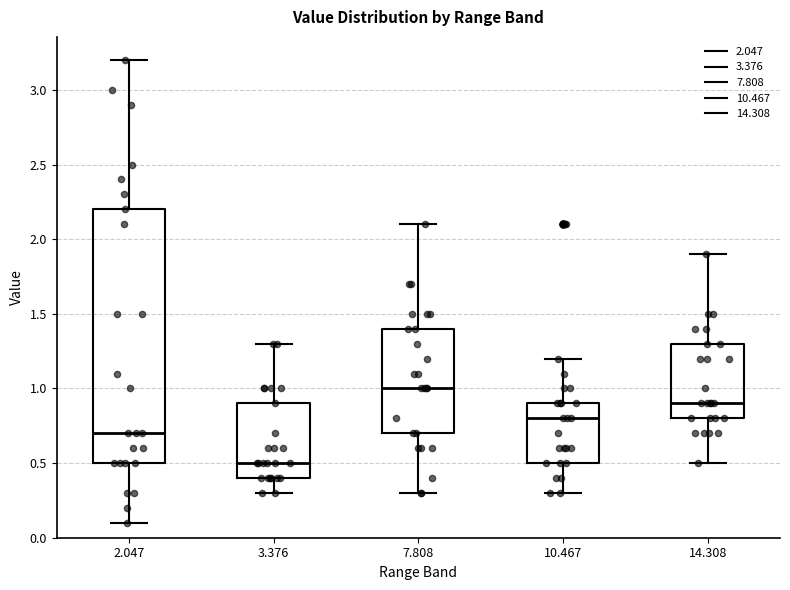

Which box has the lowest median line?

3.376